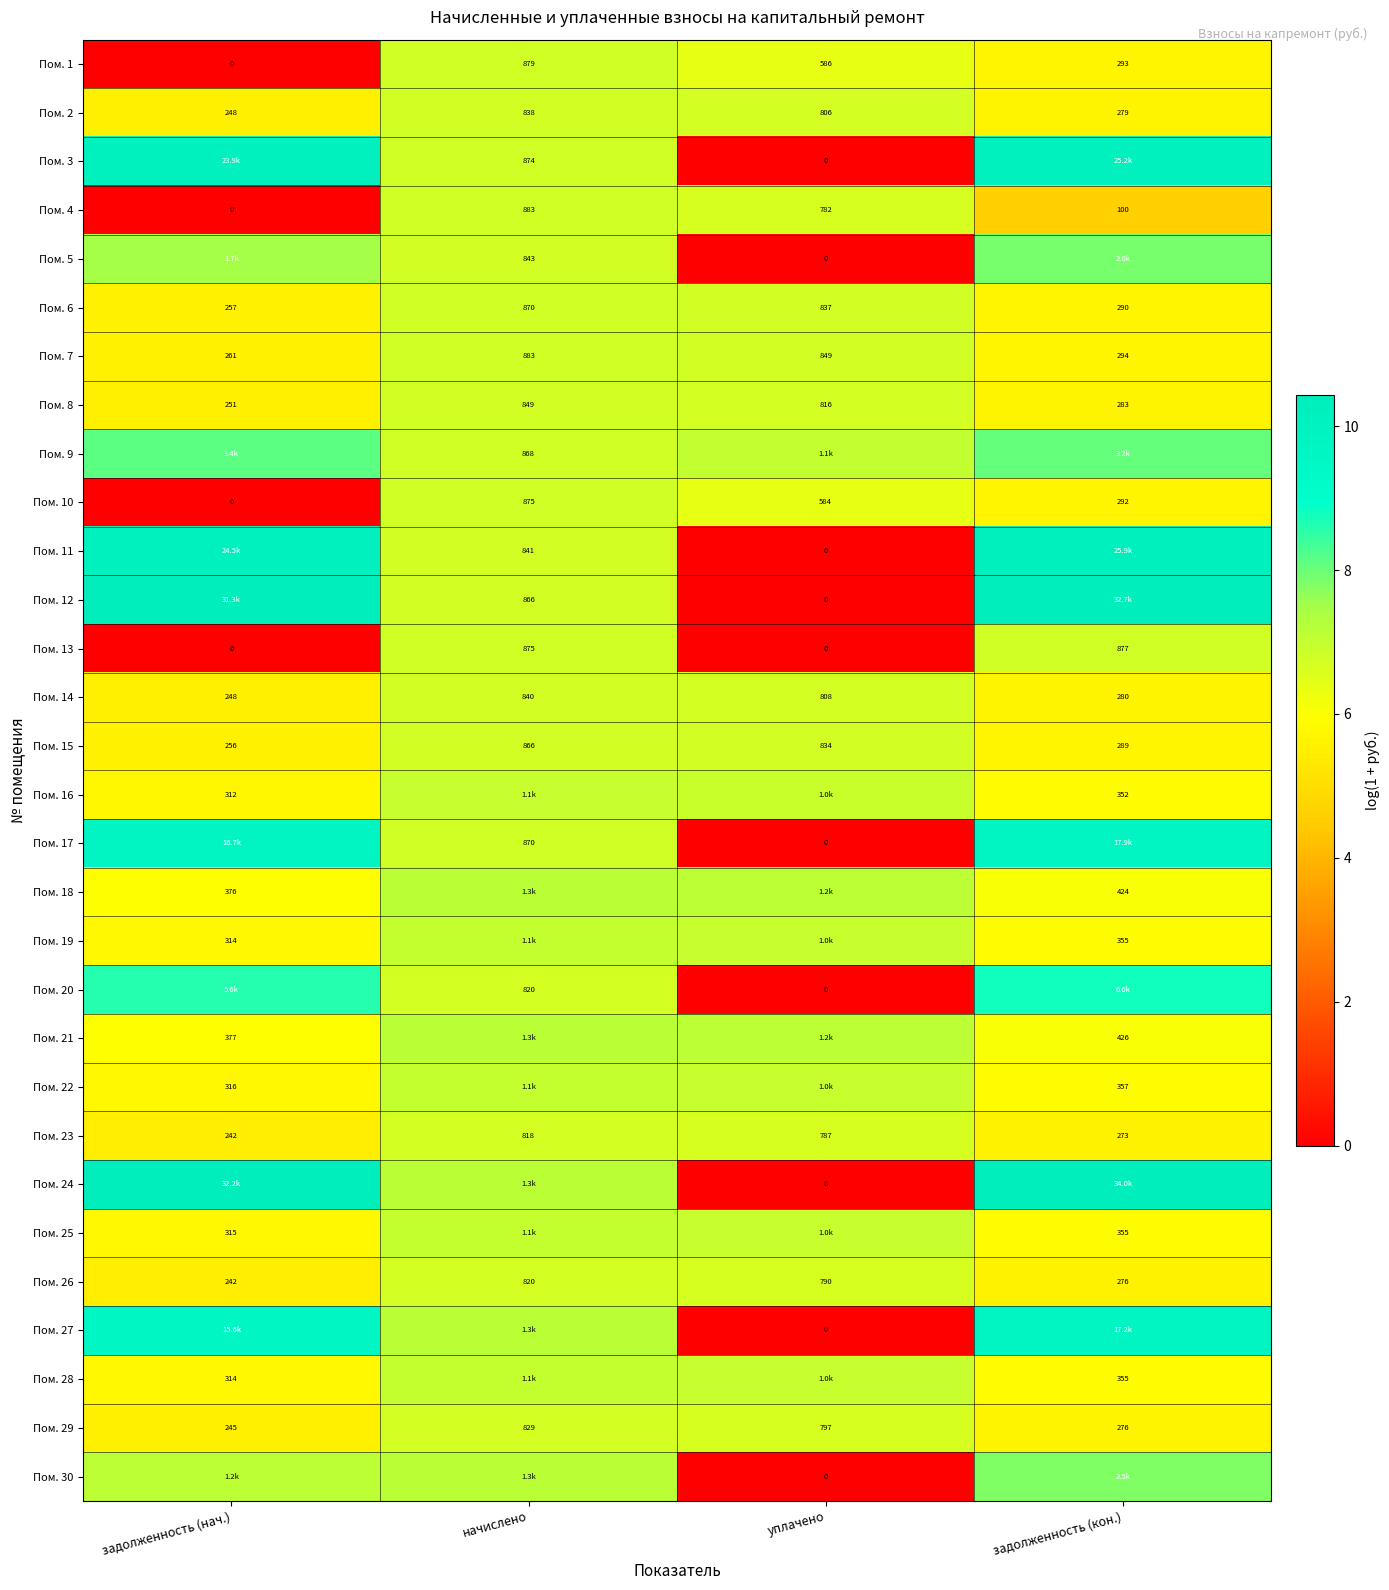

At which label does Пом. 6 first exceed 837?

начислено